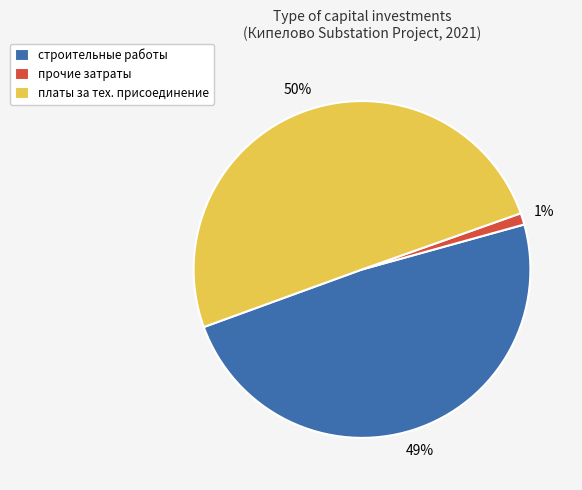

To the nearest percent, what portion does строительные работы represent?

49%